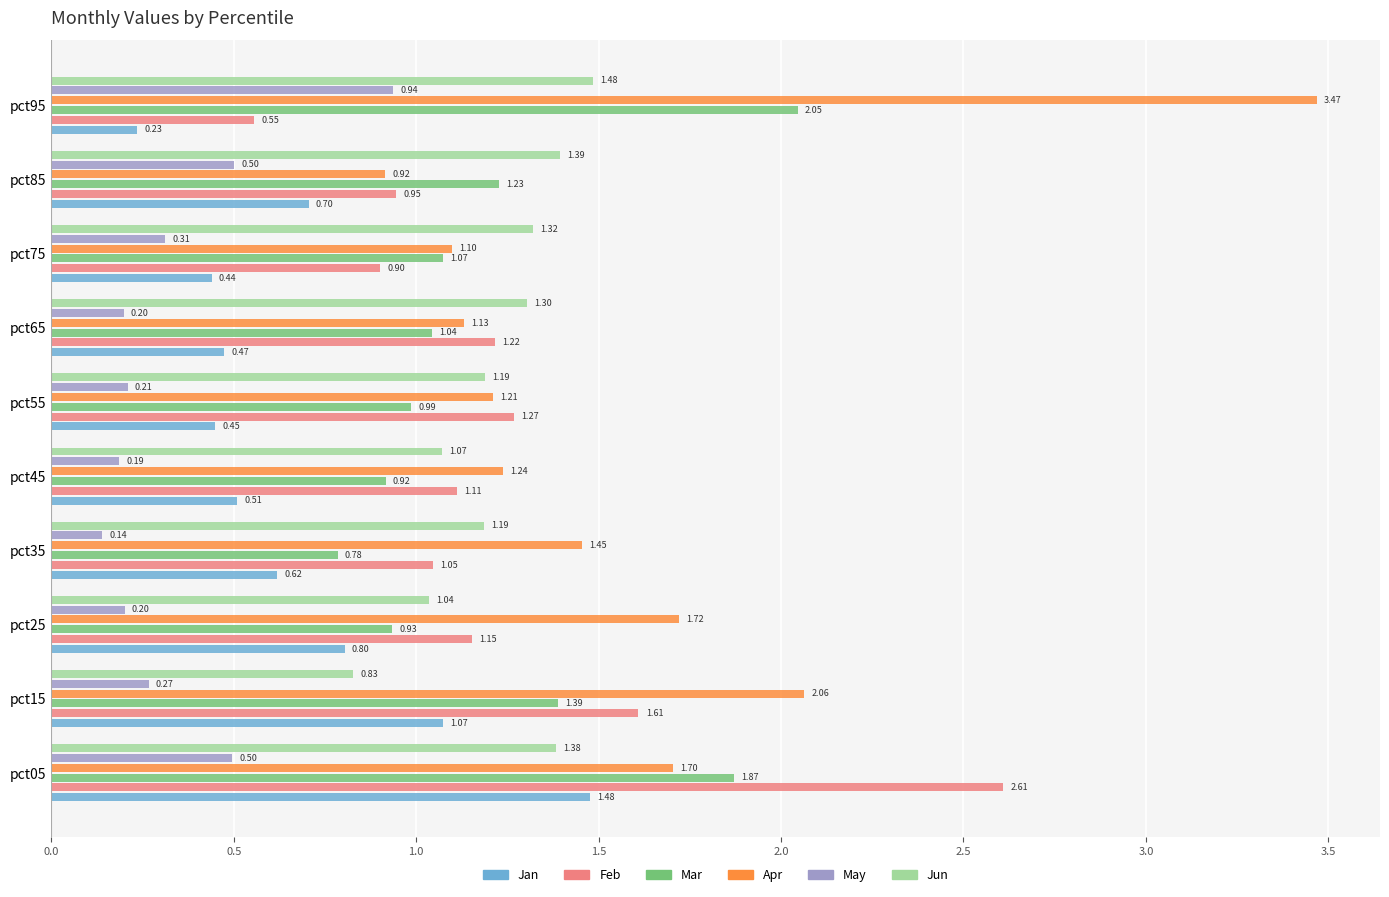

What is the sum of all Apr values?

16.0